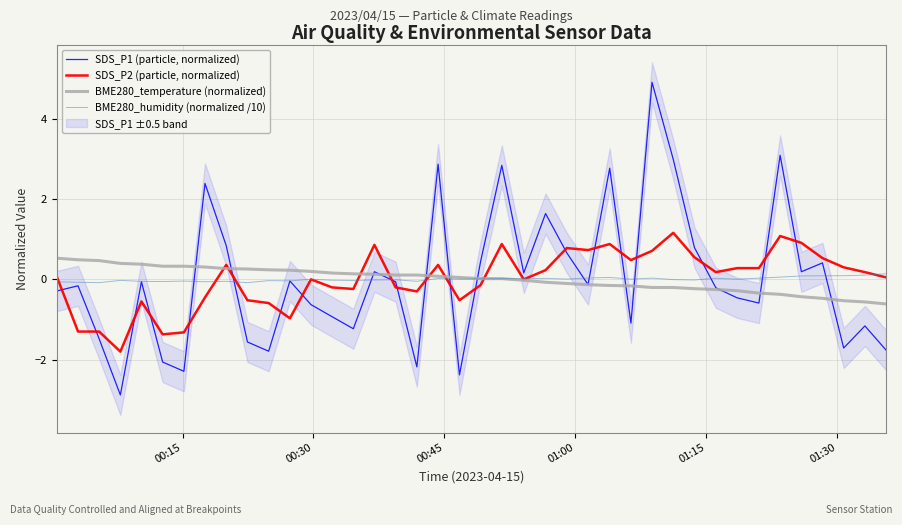

What is the maximum value for SDS_P1 (particle, normalized)?

4.9